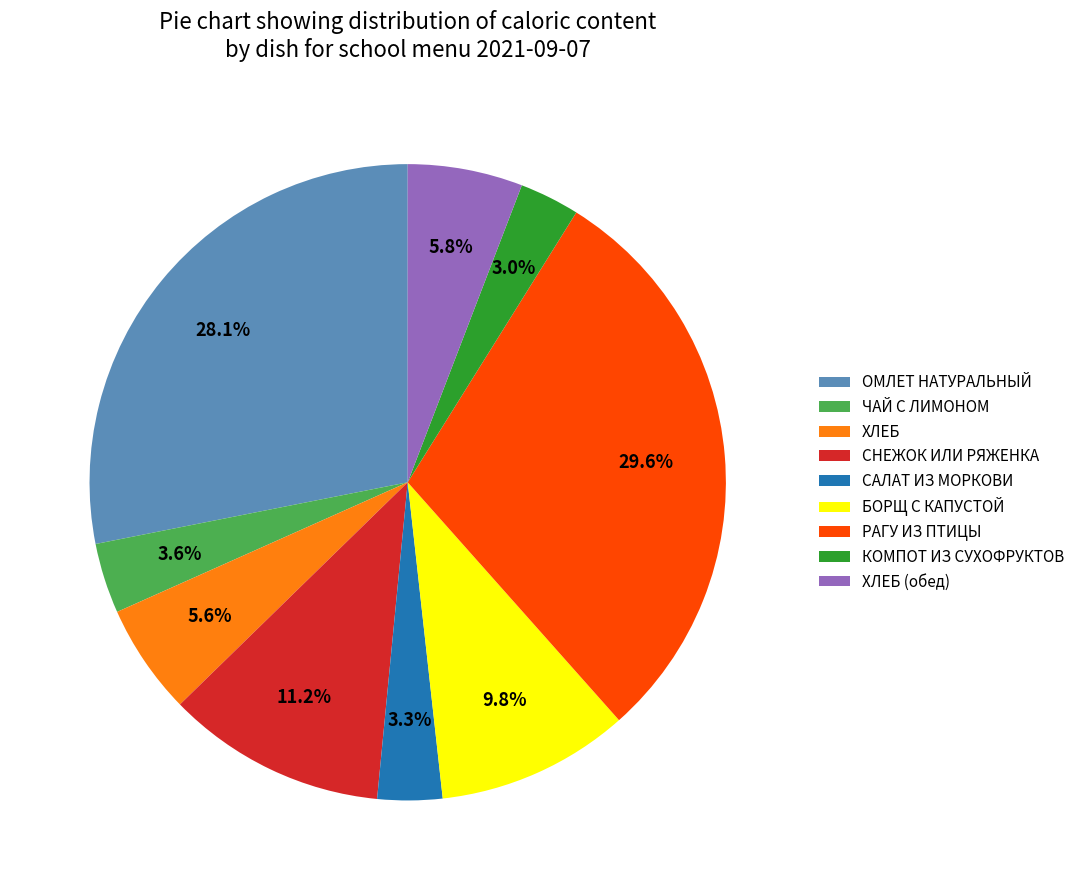

What is the largest slice in the pie chart?

РАГУ ИЗ ПТИЦЫ